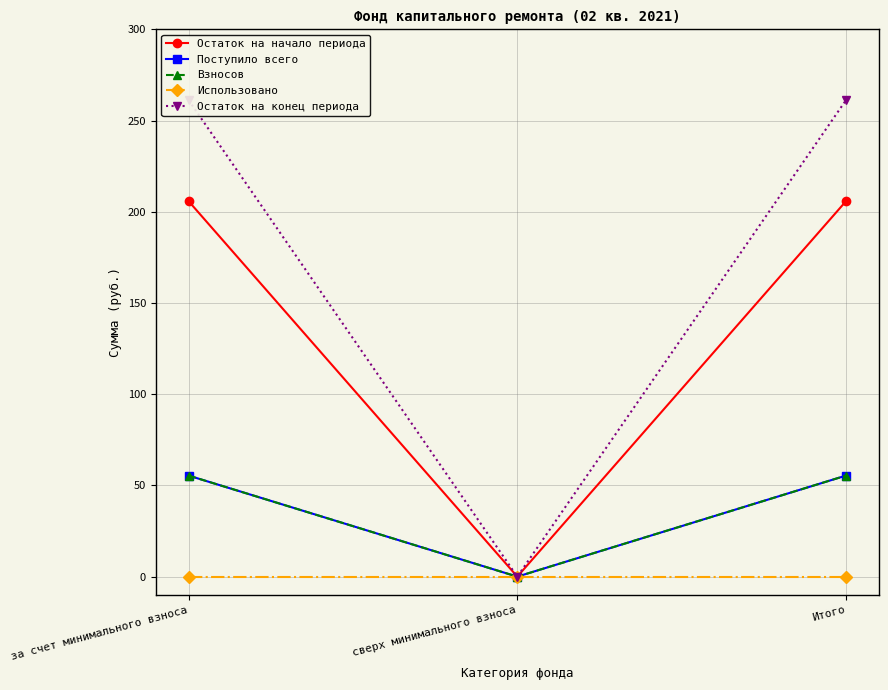

Between за счет минимального взноса and Итого, which is larger?

за счет минимального взноса